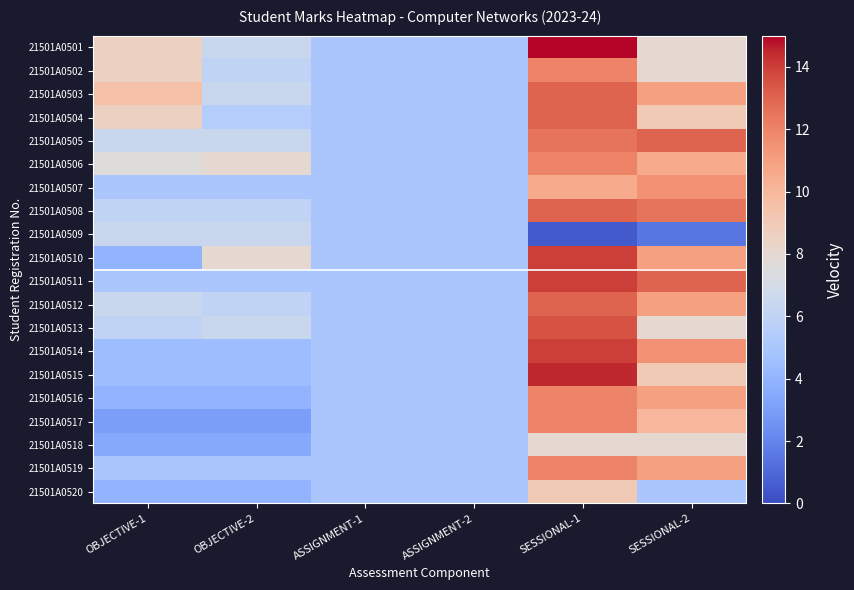

What is the maximum value shown in the chart?

15.0